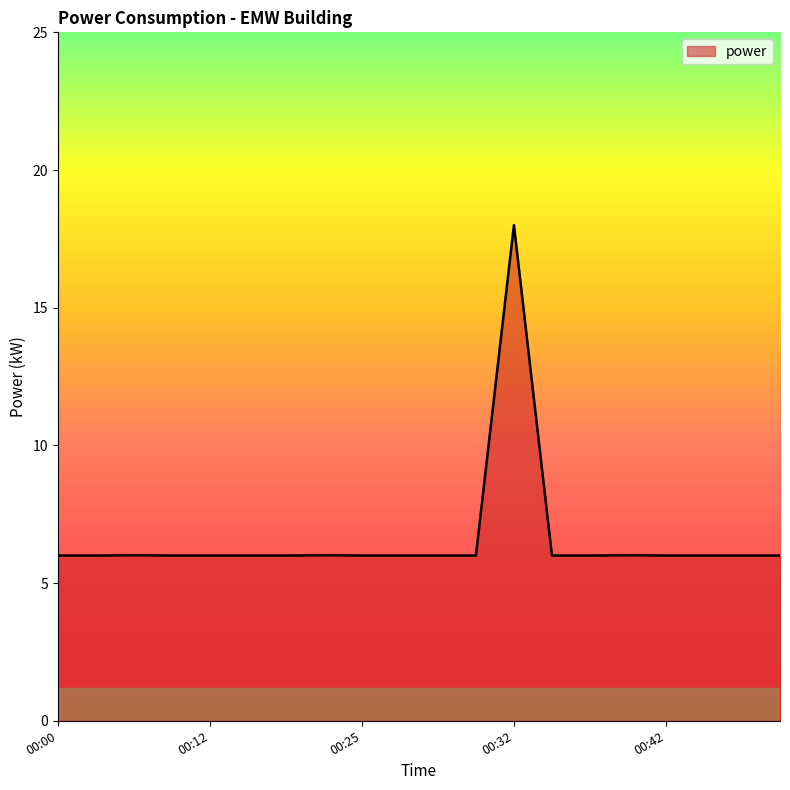

What is the smallest value displayed?

6.0